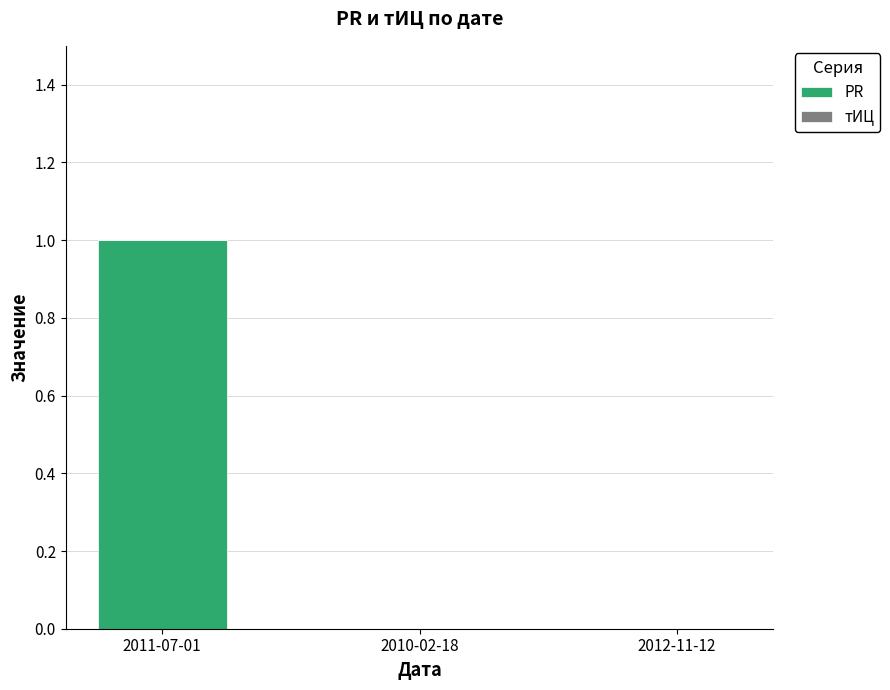

The chart shows a value of 1 at 2011-07-01. True or false?

True